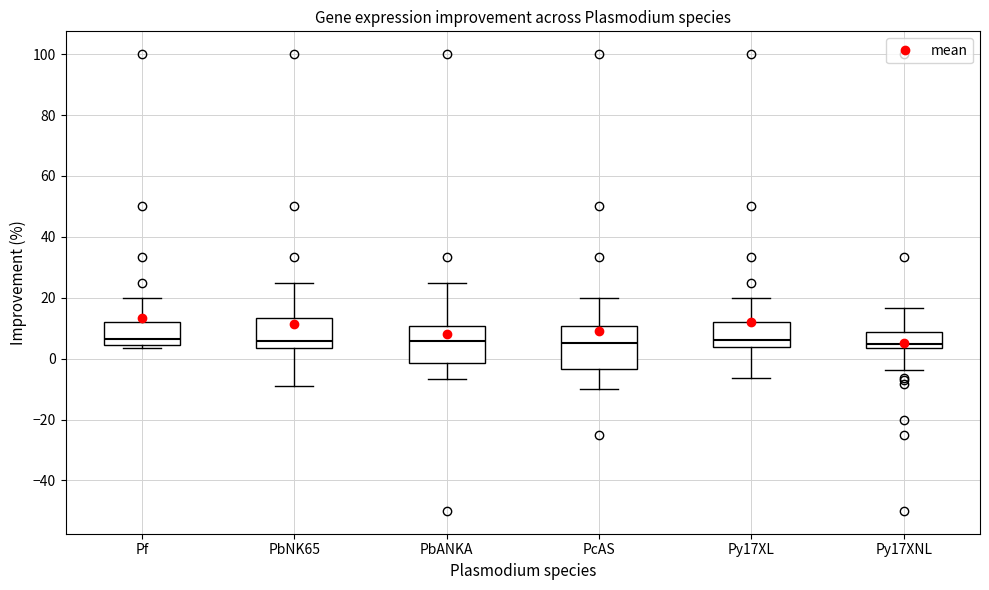

Reading left to right, read every box against the y-axis: the position of its median line, the range the box covers, and the ends of its whiskers. The values are not printed on the chart, so give them approximately, as read against the axis.

Pf: median 6, box 4 to 12, whiskers 4 (just below the box's lower edge) to 20
PbNK65: median 6, box 4 to 14, whiskers -10 to 26
PbANKA: median 6, box -2 to 10, whiskers -6 to 26
PcAS: median 6, box -4 to 10, whiskers -10 to 20
Py17XL: median 6, box 4 to 12, whiskers -6 to 20
Py17XNL: median 4 (just above the box's lower edge), box 4 to 8, whiskers -4 to 16